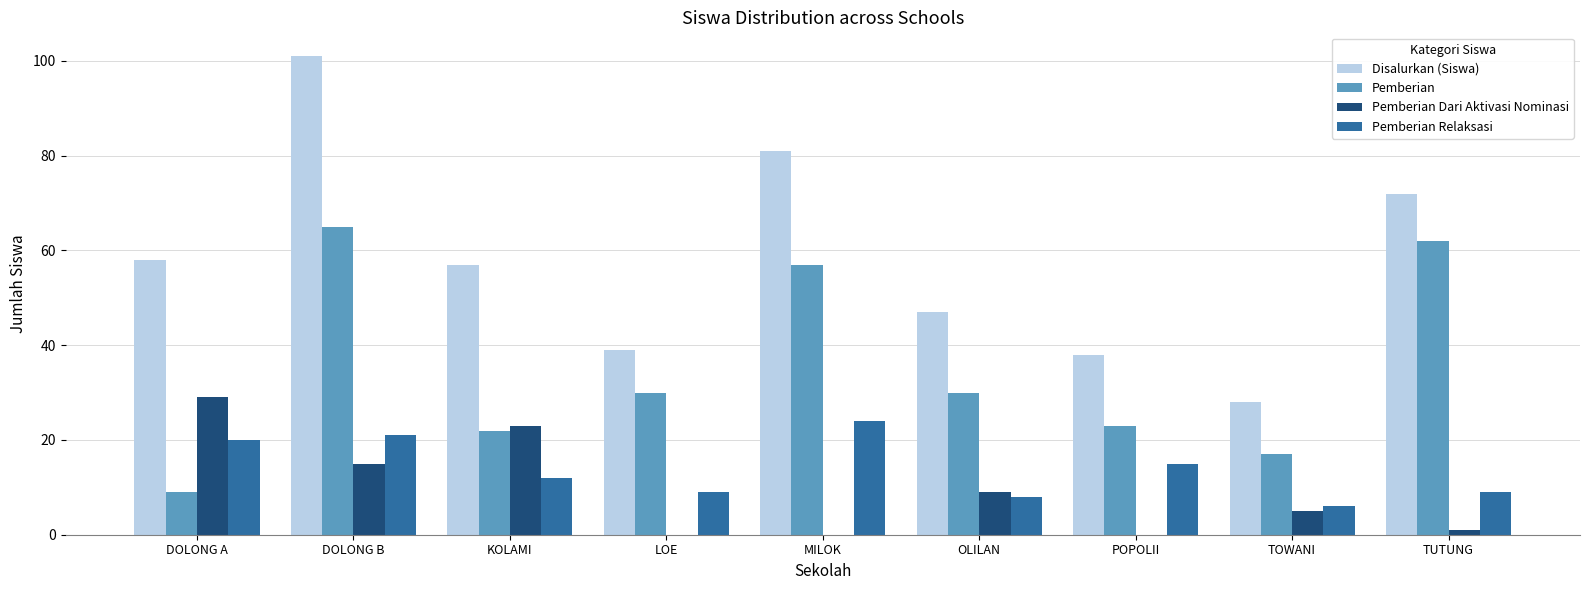

What is the highest value of the Pemberian Dari Aktivasi Nominasi series?

29